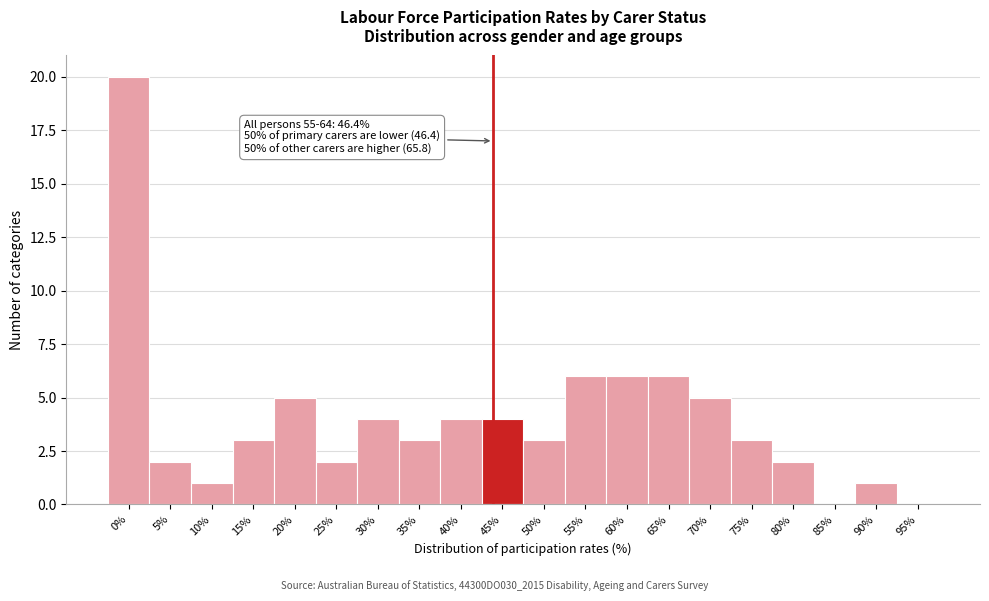

Reading right to left, extract all data points from this chart.

95%=0	90%=1	85%=0	80%=2	75%=3	70%=5	65%=6	60%=6	55%=6	50%=3	45%=4	40%=4	35%=3	30%=4	25%=2	20%=5	15%=3	10%=1	5%=2	0%=20